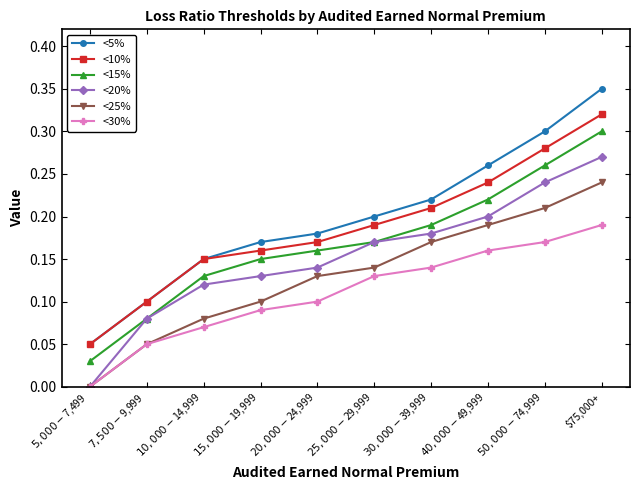

The value of <10% at $50,000-$74,999 is 0.5. True or false?

False